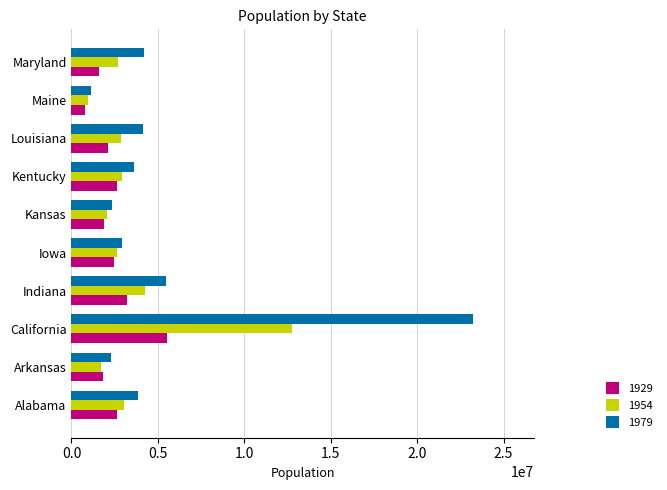

Read the 1979 value at Indiana.

5474909